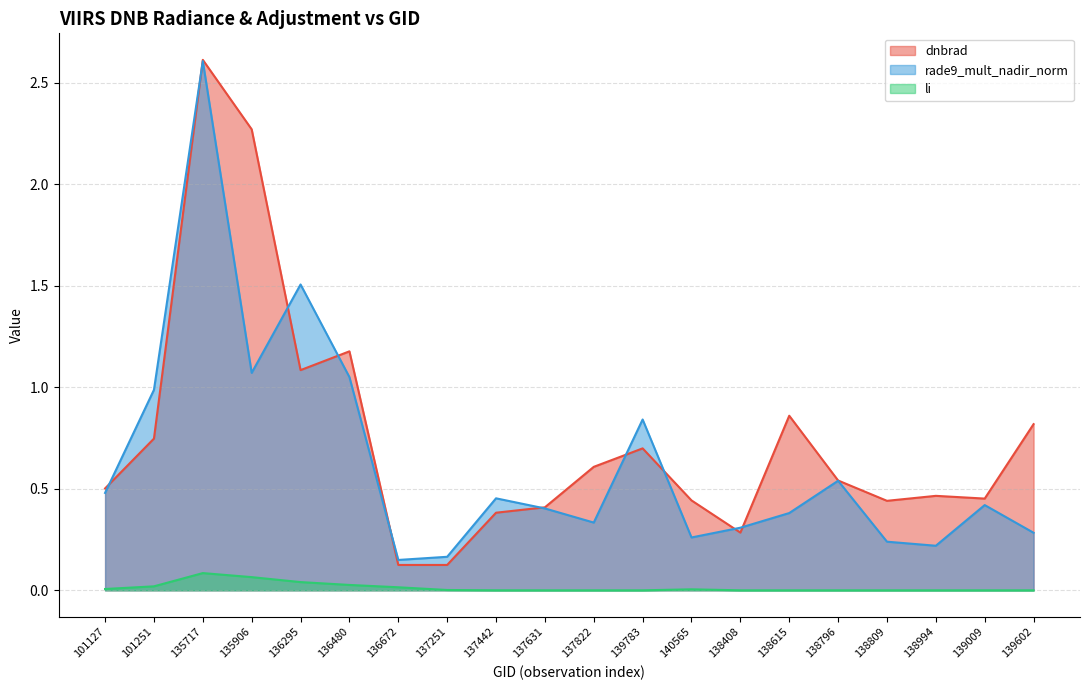

True or false: dnbrad and li cross at least once.

False